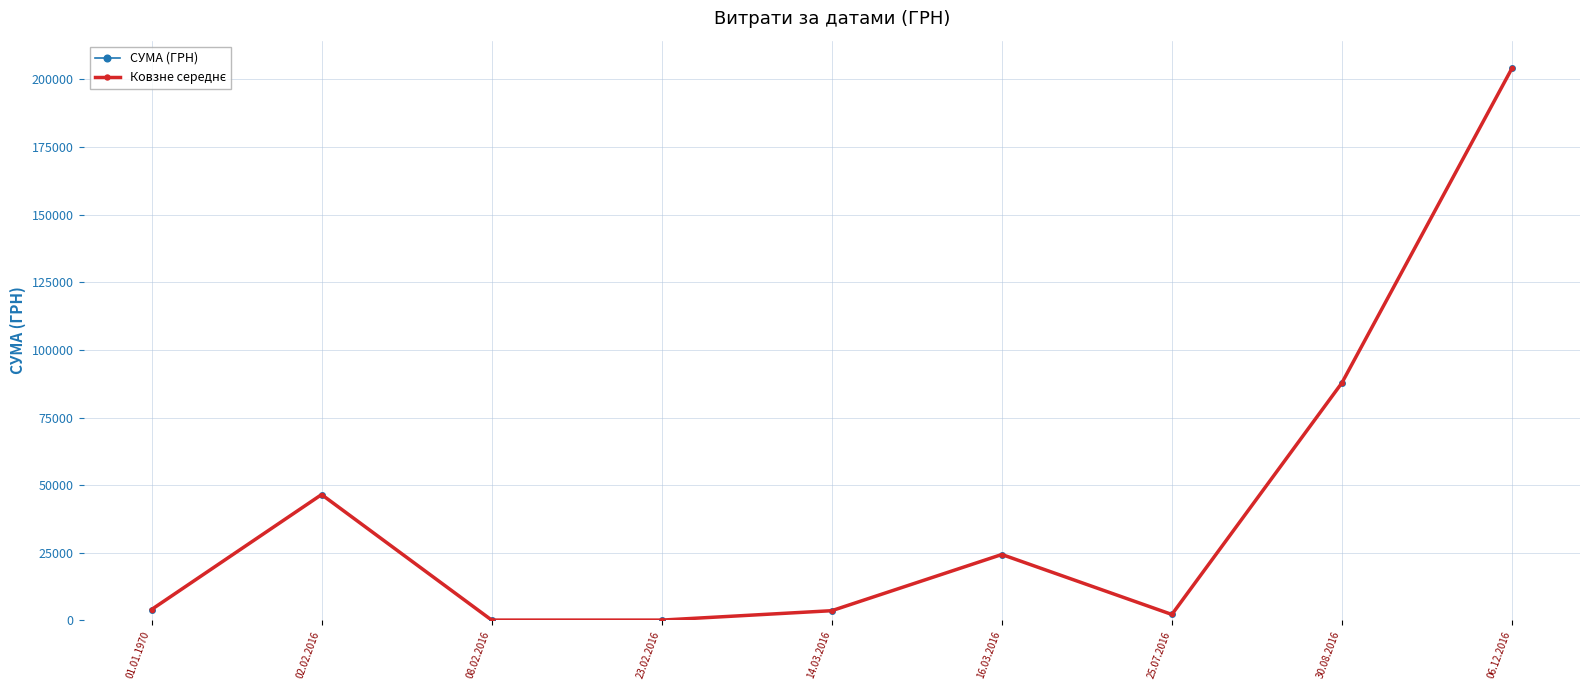

Which series has the largest total across all categories?

СУМА (ГРН)